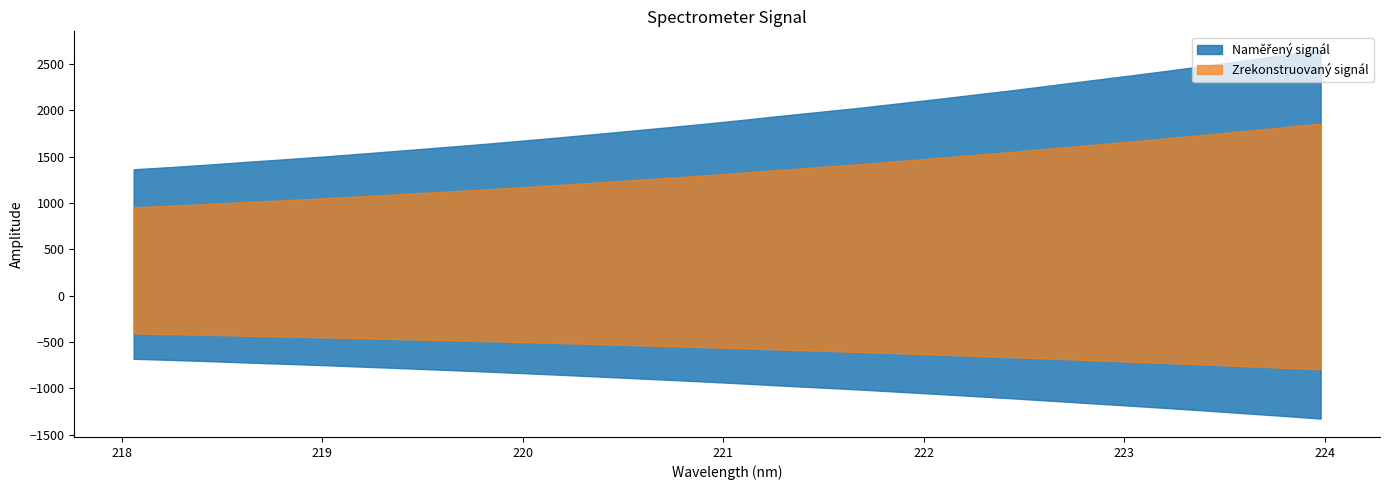

Where does the data first go above 1901?

221.1174